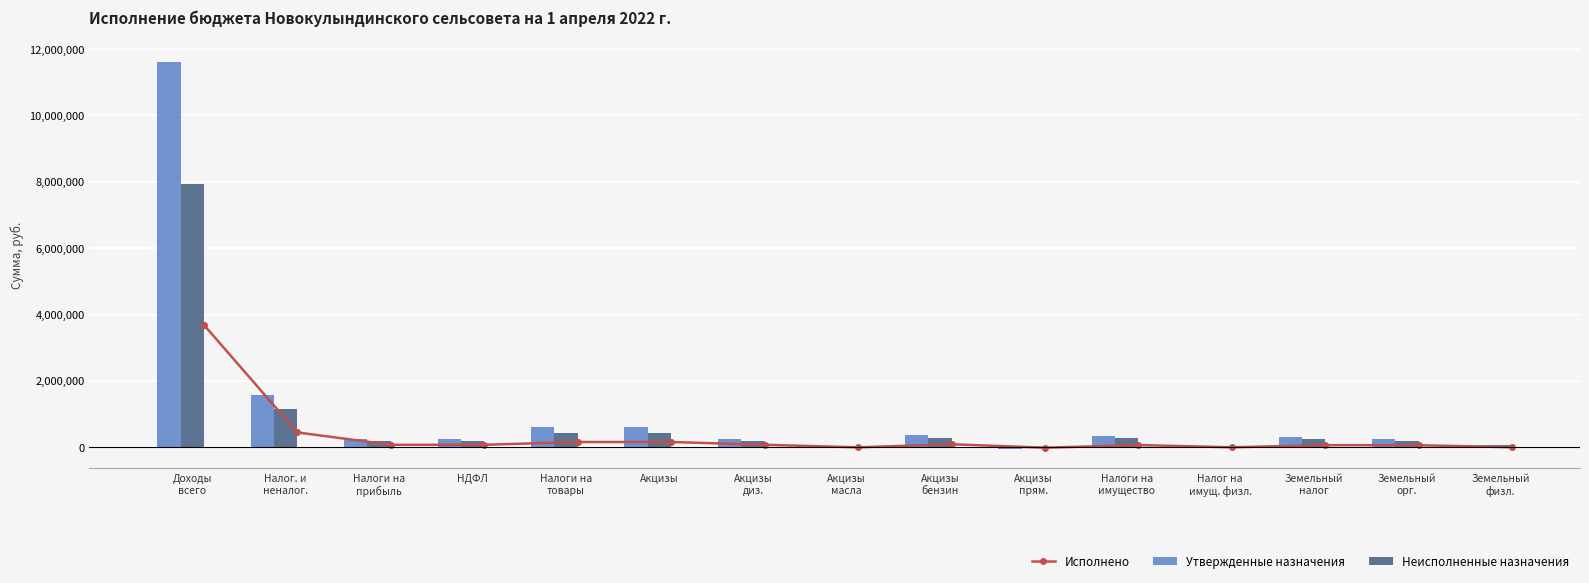

What is the sum of all Исполнено values?

4982385.1